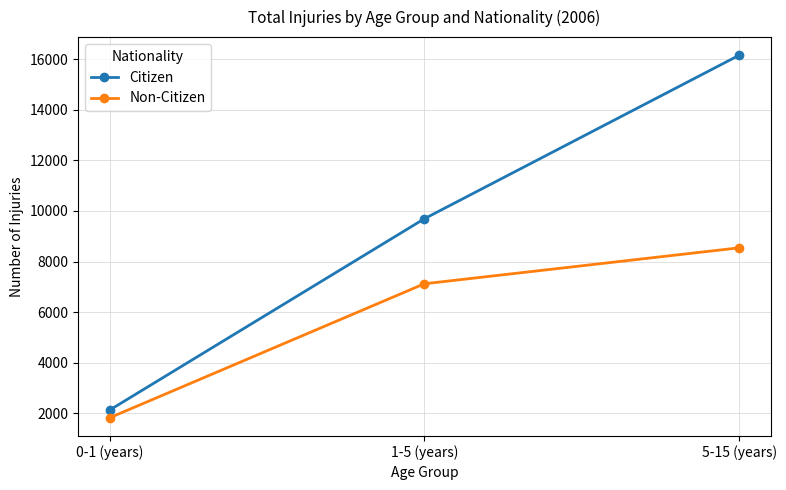

What is the value of the Citizen point at the 2nd from the left?

9689